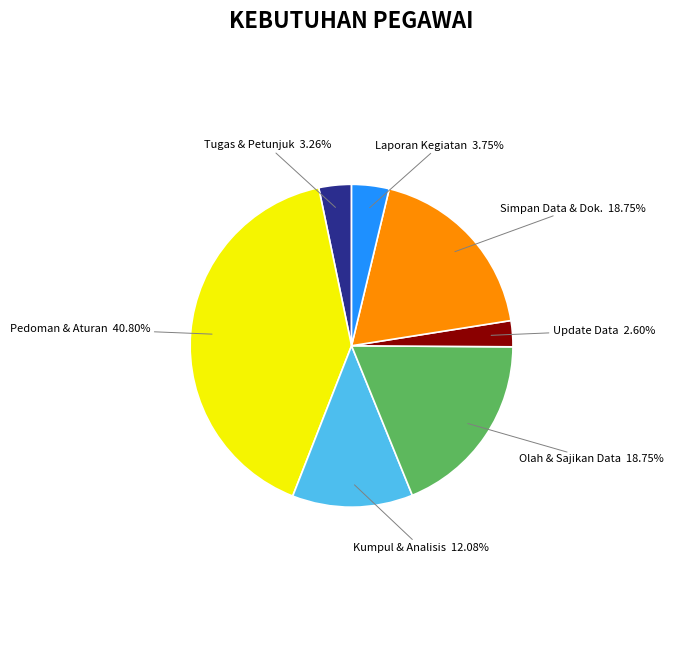

Is there a majority slice in this chart?

No